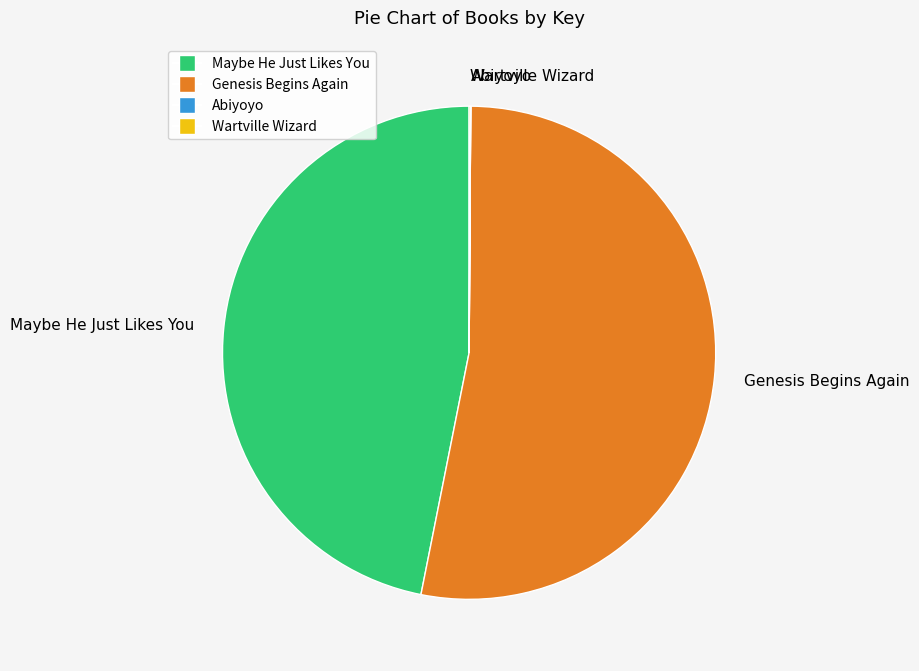

The Genesis Begins Again slice represents 53% of the pie. True or false?

True